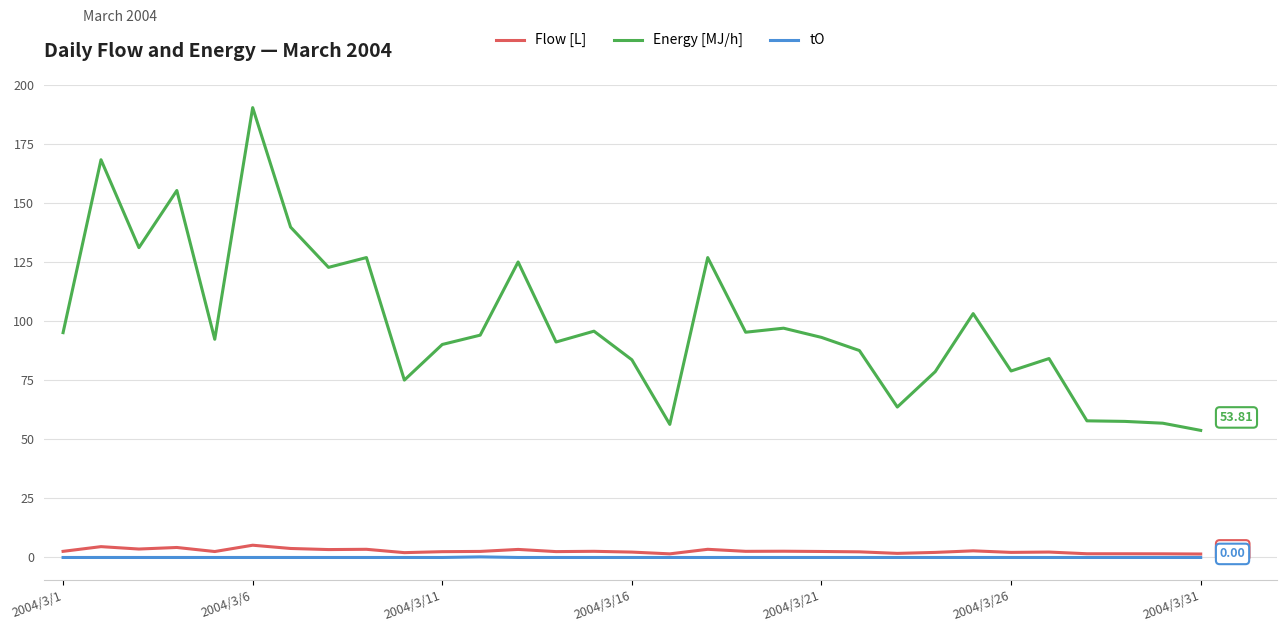

True or false: Flow [L] and Energy [MJ/h] cross at least once.

False